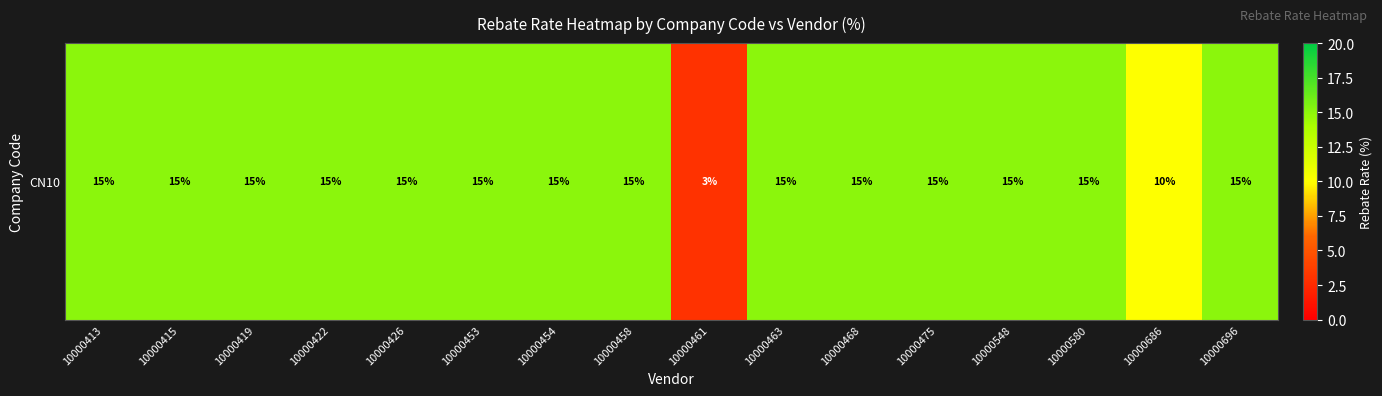

How many values are below 15?

2